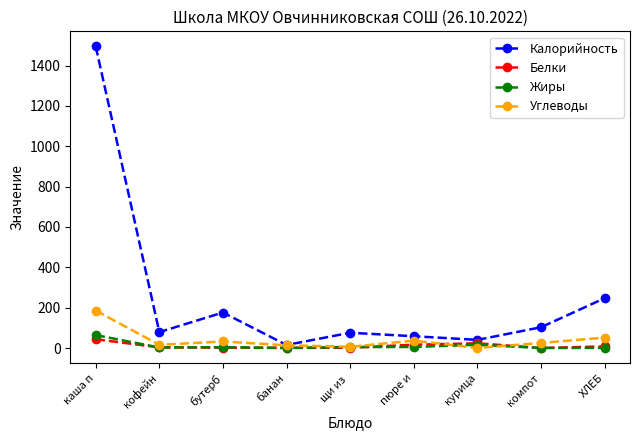

Between курица and компот, which series saw the biggest shift?

Калорийность